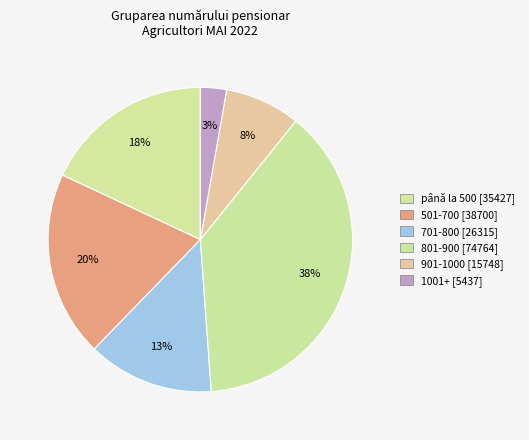

Is it true that 801-900 is 38% of the pie?

True